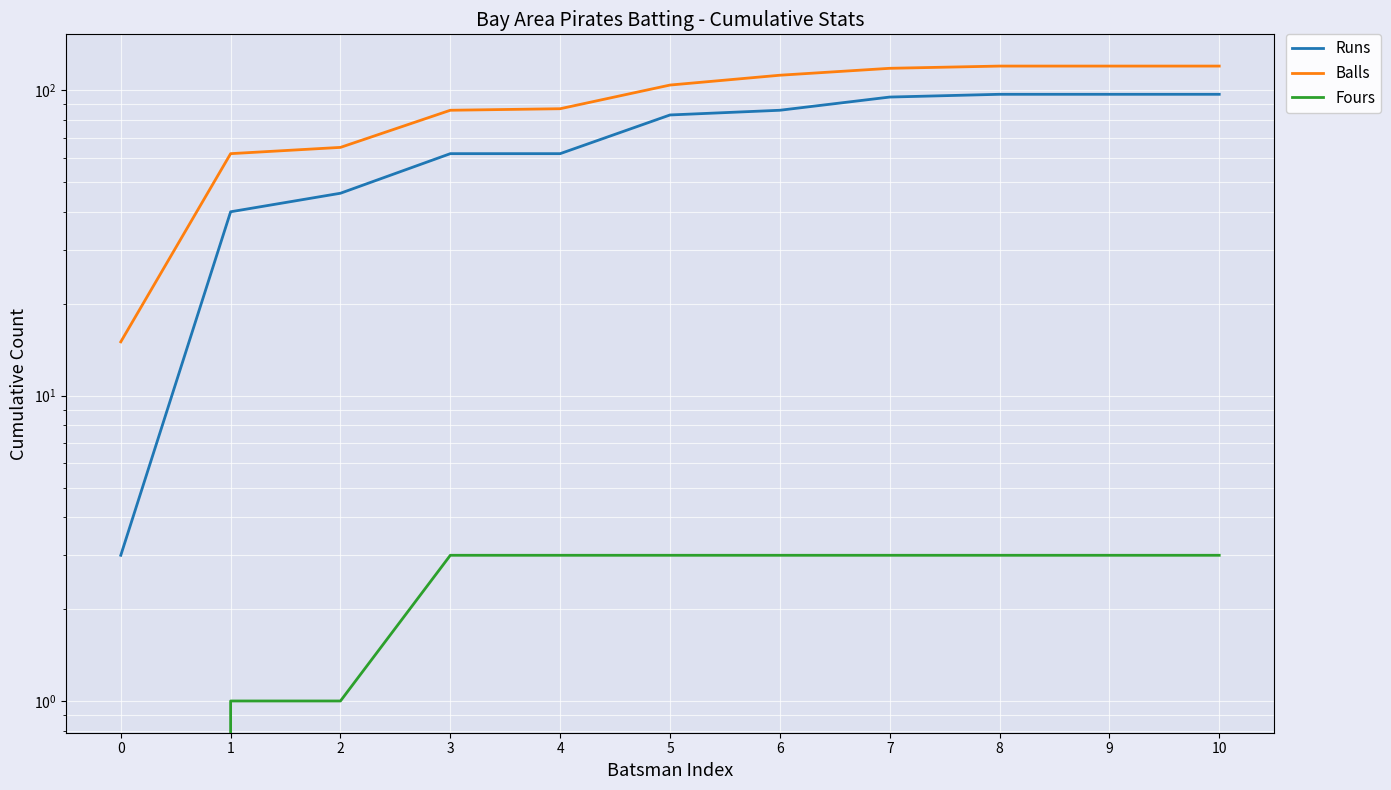

What is the value of the Fours point at the 11th from the left?

3